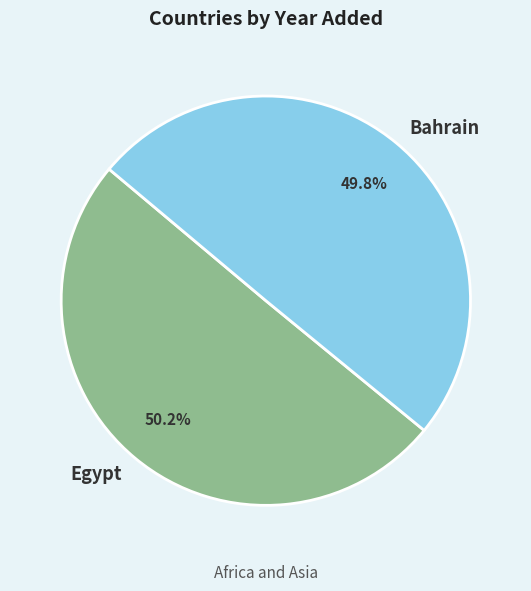

Is there any slice that represents more than half of the pie?

Yes